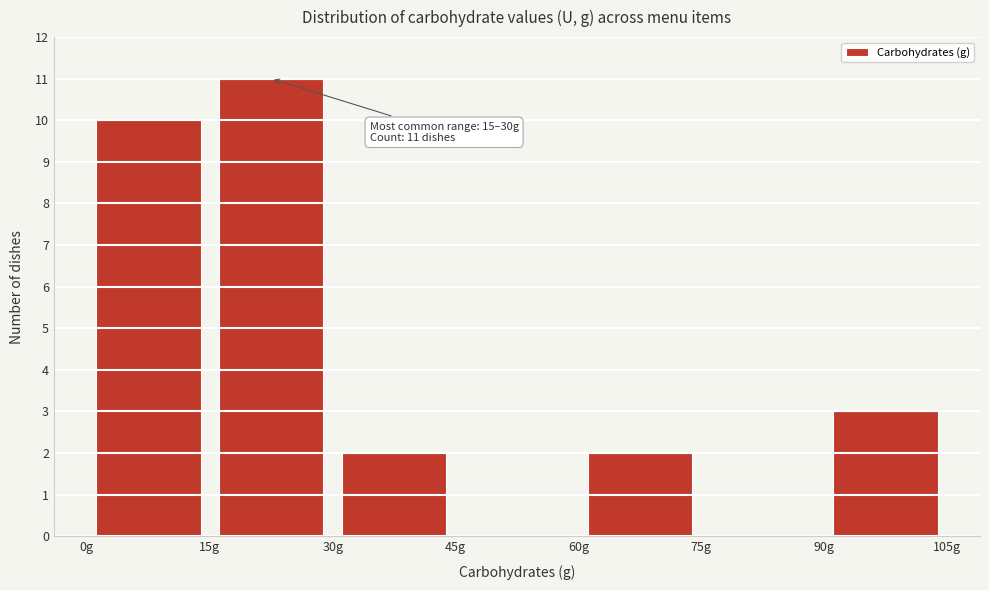

Which range on the x-axis has the tallest bar?

15 to 30